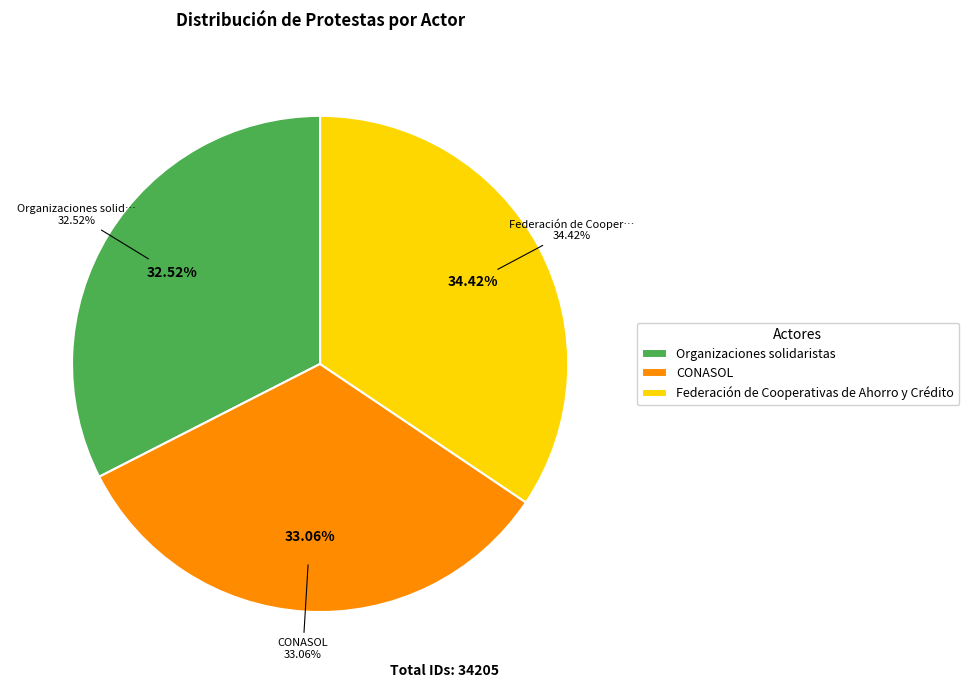

How many segments does this pie chart have?

3